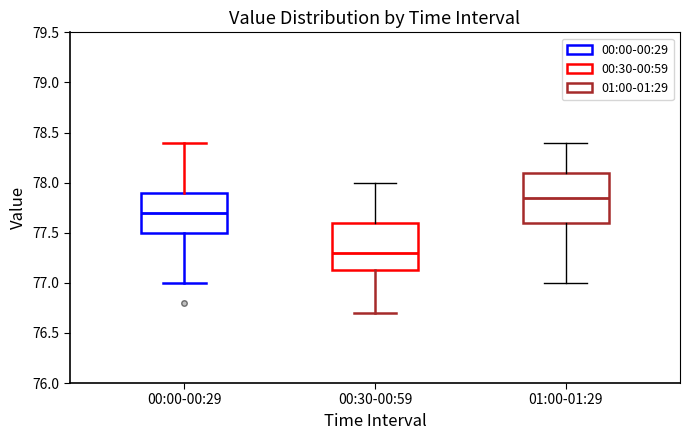

Reading left to right, transcribe this box plot: for each box, give where its median line is, the range the box spans, and where its two whiskers end, as read against the y-axis. The values are not printed on the chart, so give them approximately, as read against the axis.

00:00-00:29: median 77.70, box 77.50 to 77.90, whiskers 77.00 to 78.40
00:30-00:59: median 77.30, box 77.15 to 77.60, whiskers 76.70 to 78.00
01:00-01:29: median 77.85, box 77.60 to 78.10, whiskers 77.00 to 78.40